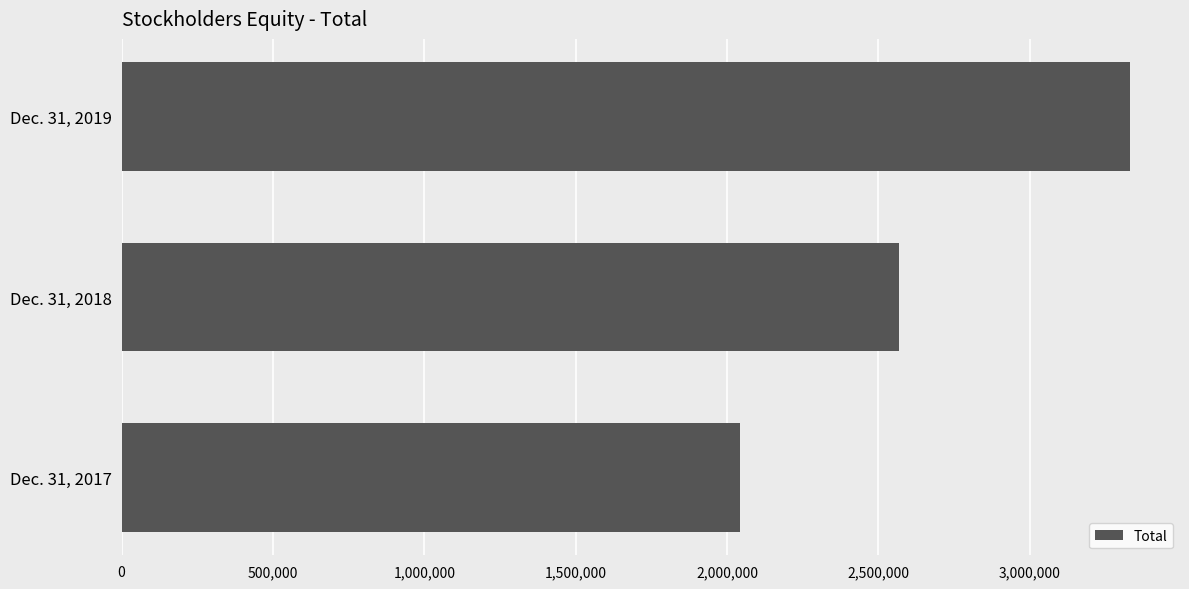

Reading top to bottom, transcribe all the data shown in this chart.

Dec. 31, 2019=3329786	Dec. 31, 2018=2568278	Dec. 31, 2017=2042989